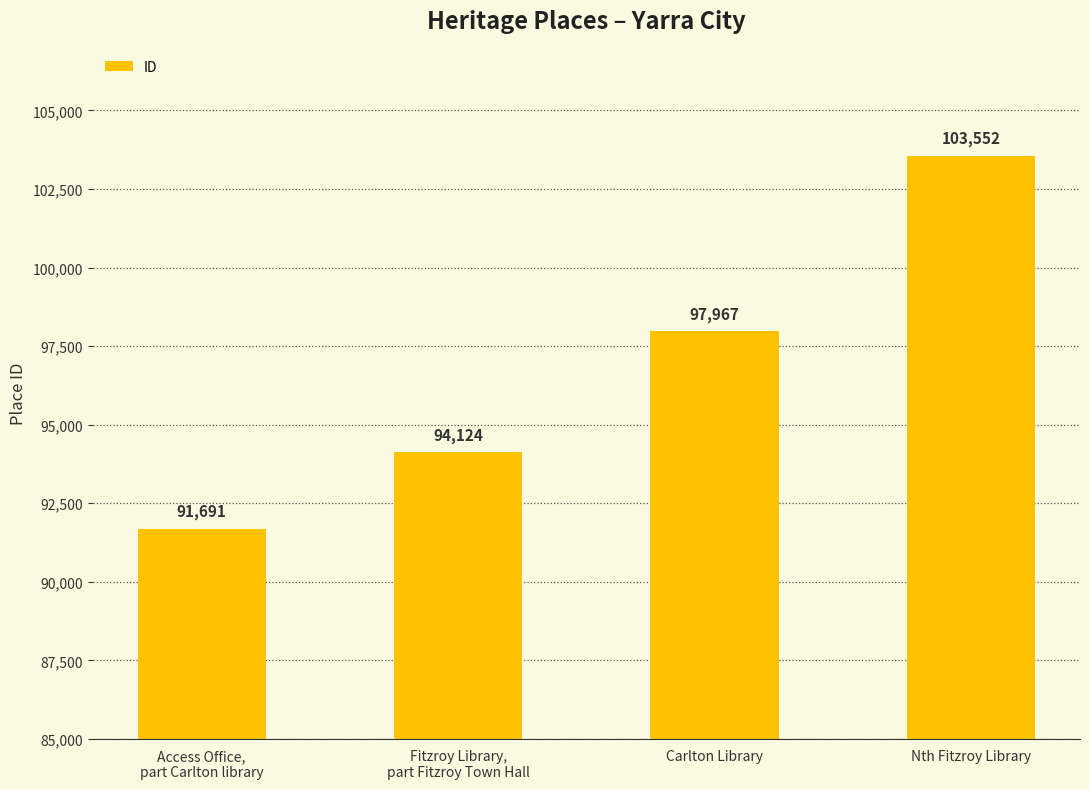

What is the ratio of the value at Fitzroy Library,
part Fitzroy Town Hall to the value at Nth Fitzroy Library?

0.9